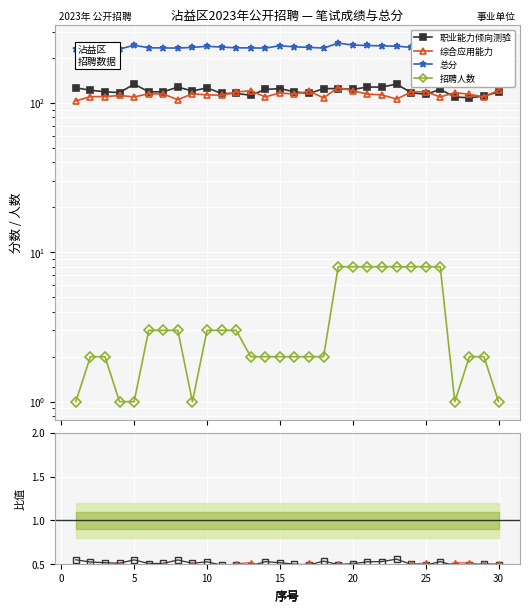

Which category has the highest value across all series?

19